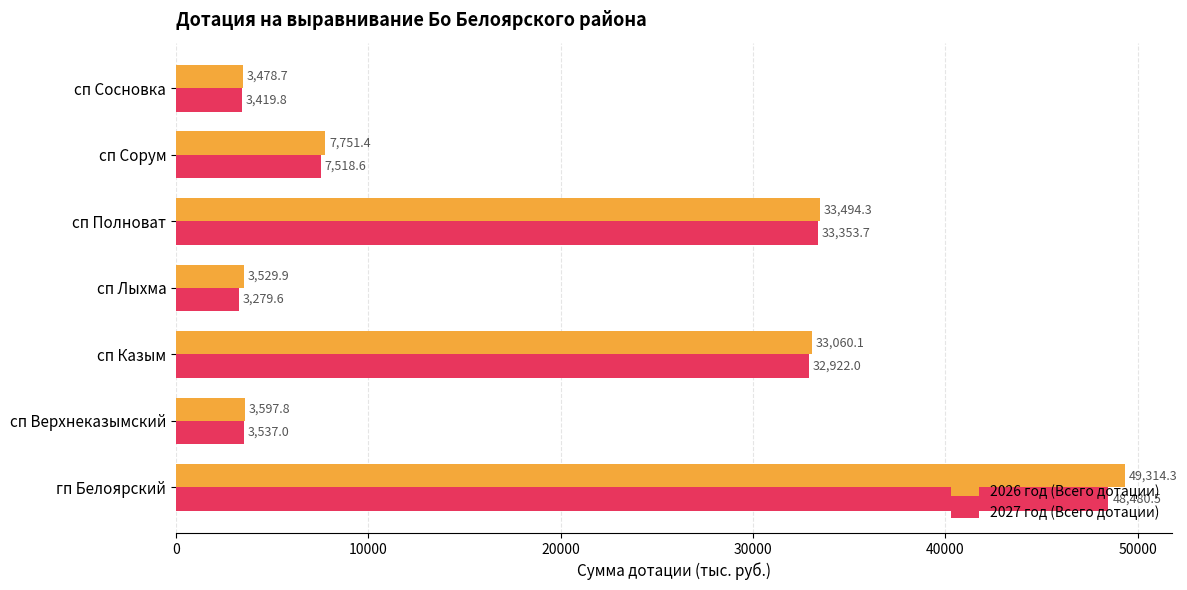

What is the average value of the 2026 год (Всего дотации) series?

19175.2